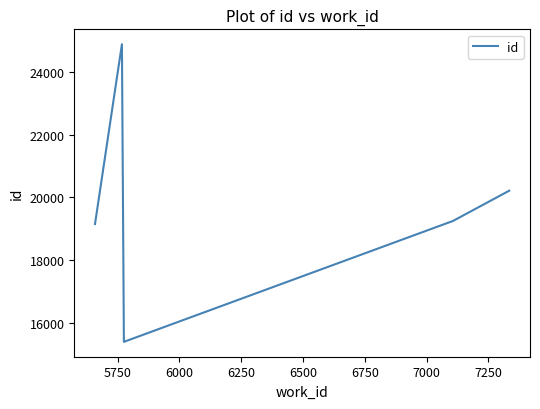

How many interior local valleys (lower than both neighbors) does the data have?

1